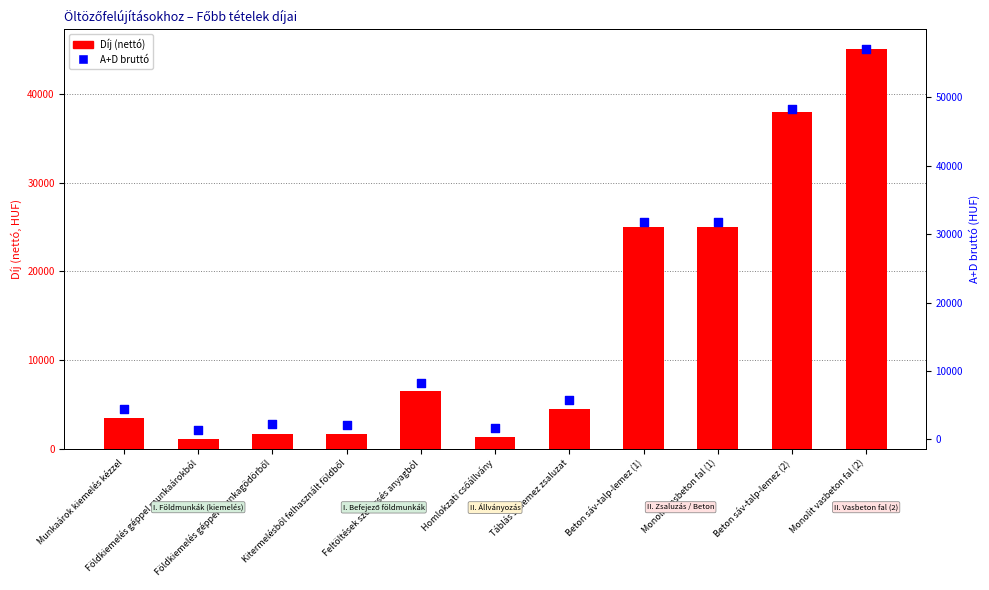

At which category is the sum across all series the highest?

Monolit vasbeton fal (2)